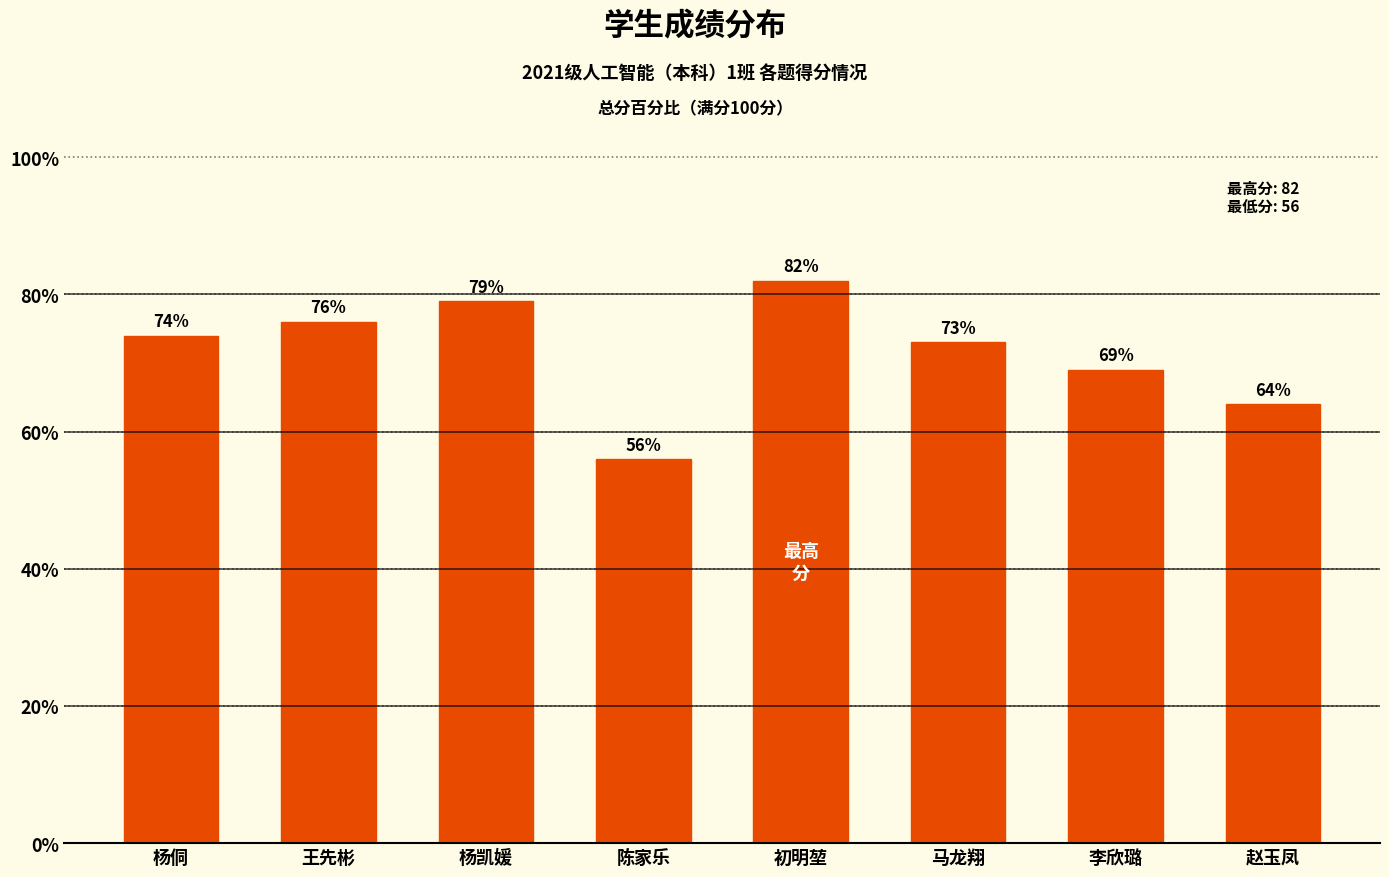

What is the difference between the values at 赵玉凤 and 王先彬?

12.0